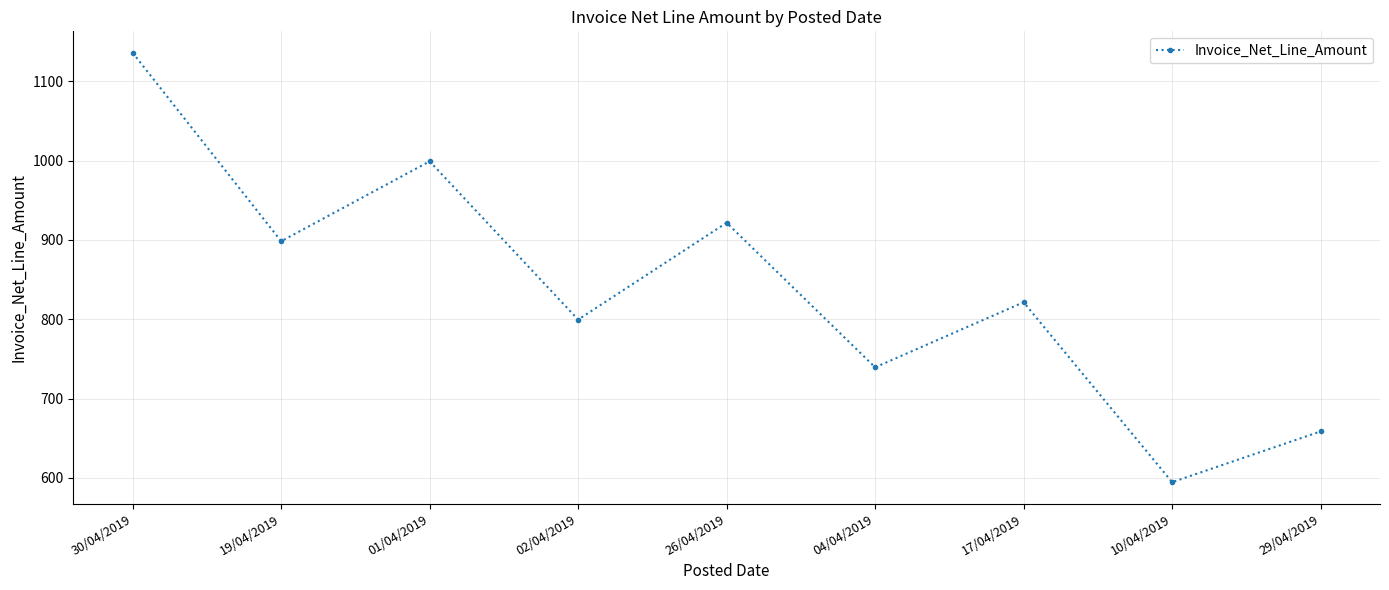

What is the greatest value displayed?

1135.8